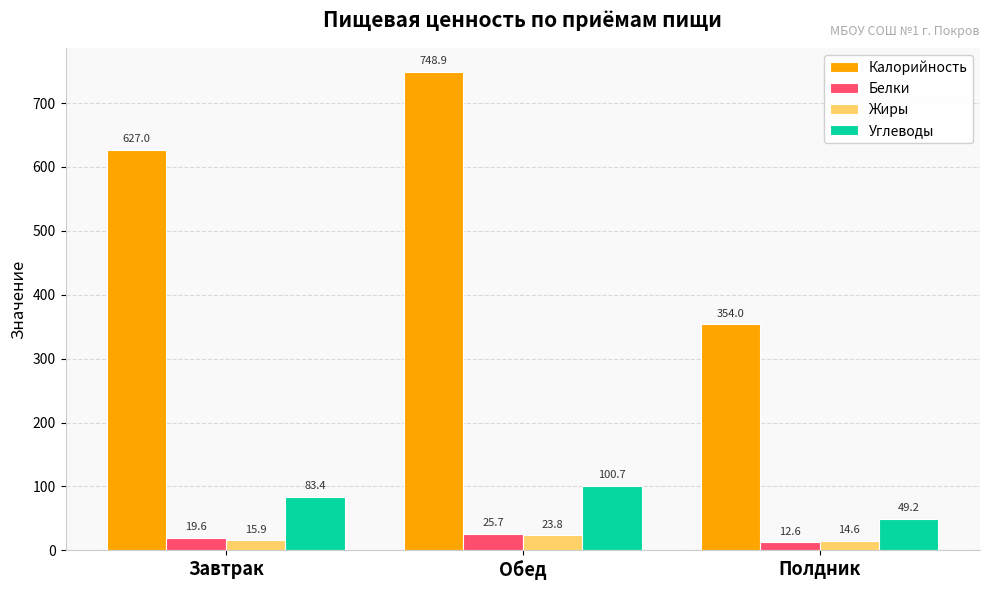

Which series has the widest spread of values?

Калорийность